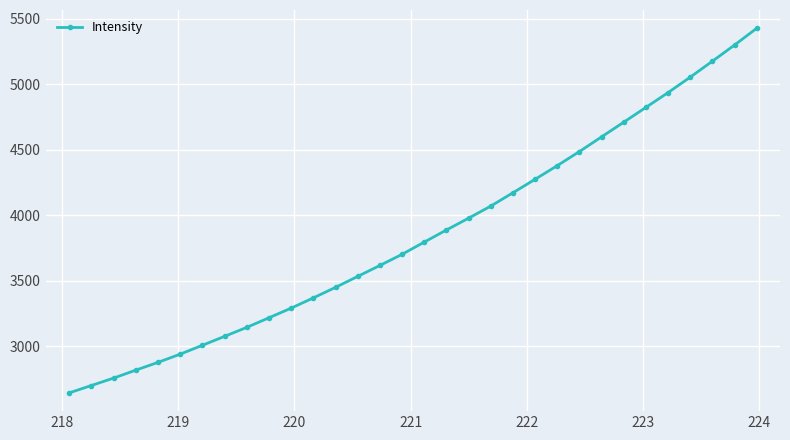

True or false: there are more than 2 points higher than both neighbors.

False